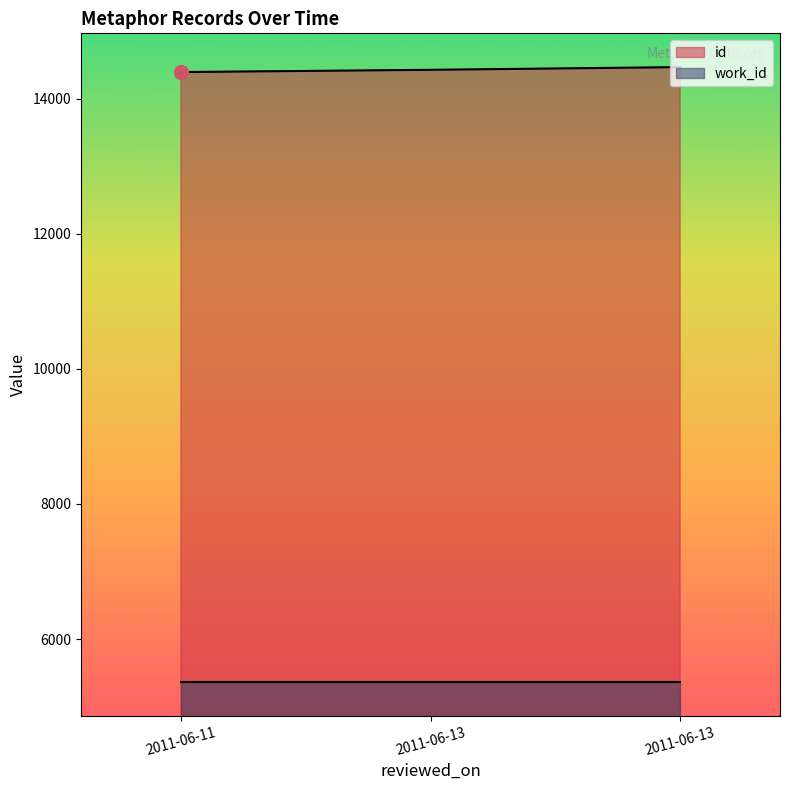

What is the change in value from 2011-06-11 to 2011-06-13?

+73